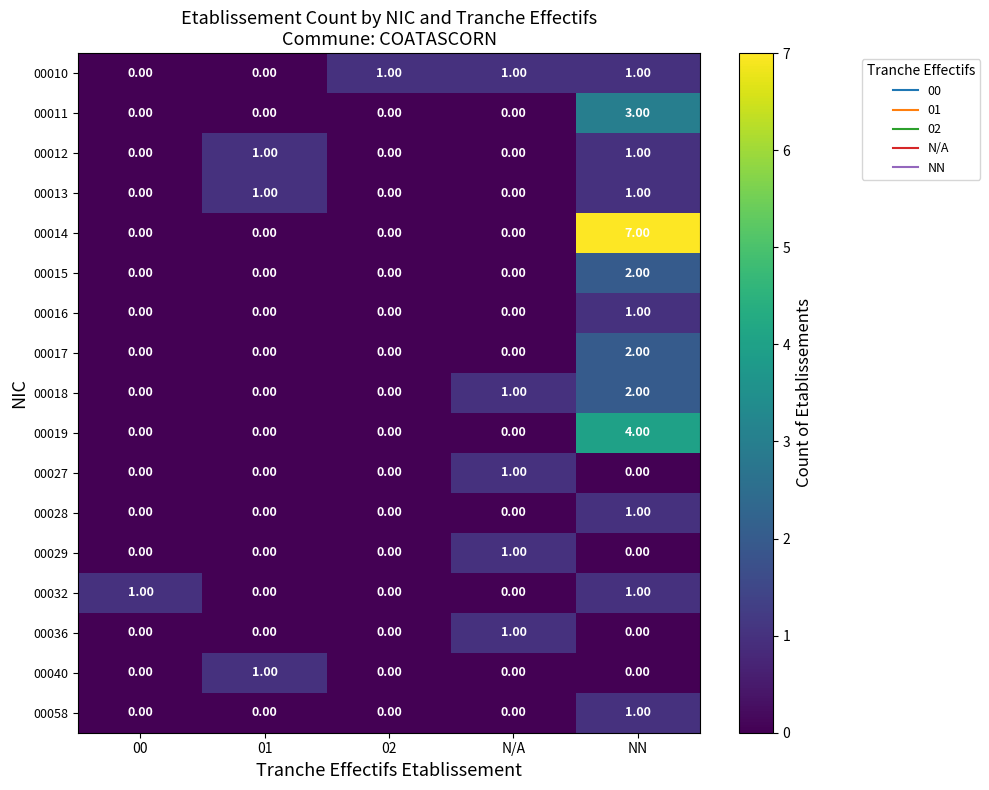

Is the value of 00018 at 00 greater than the value of 00015 at NN?

No